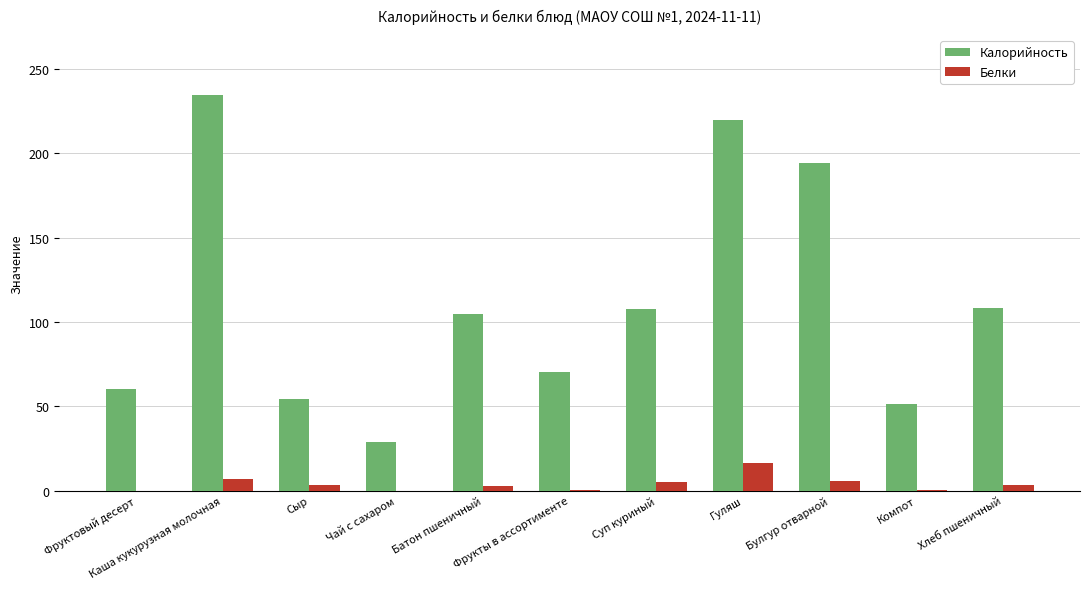

What are all the series names shown in the legend?

Калорийность, Белки